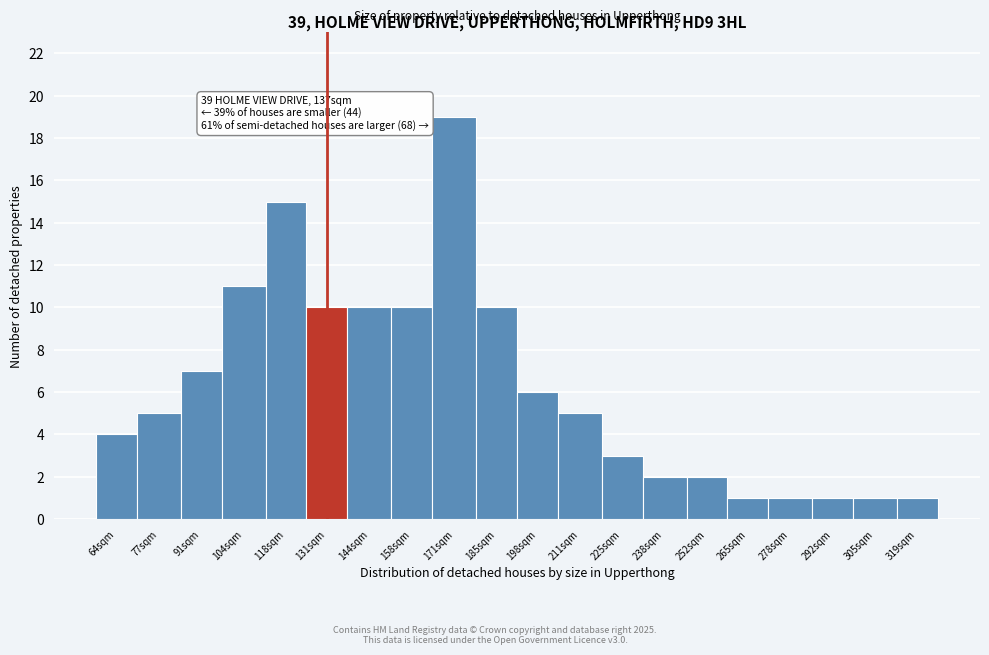

Reading right to left, transcribe all the data shown in this chart.

1	1	1	1	1	2	2	3	5	6	10	19	10	10	10	15	11	7	5	4